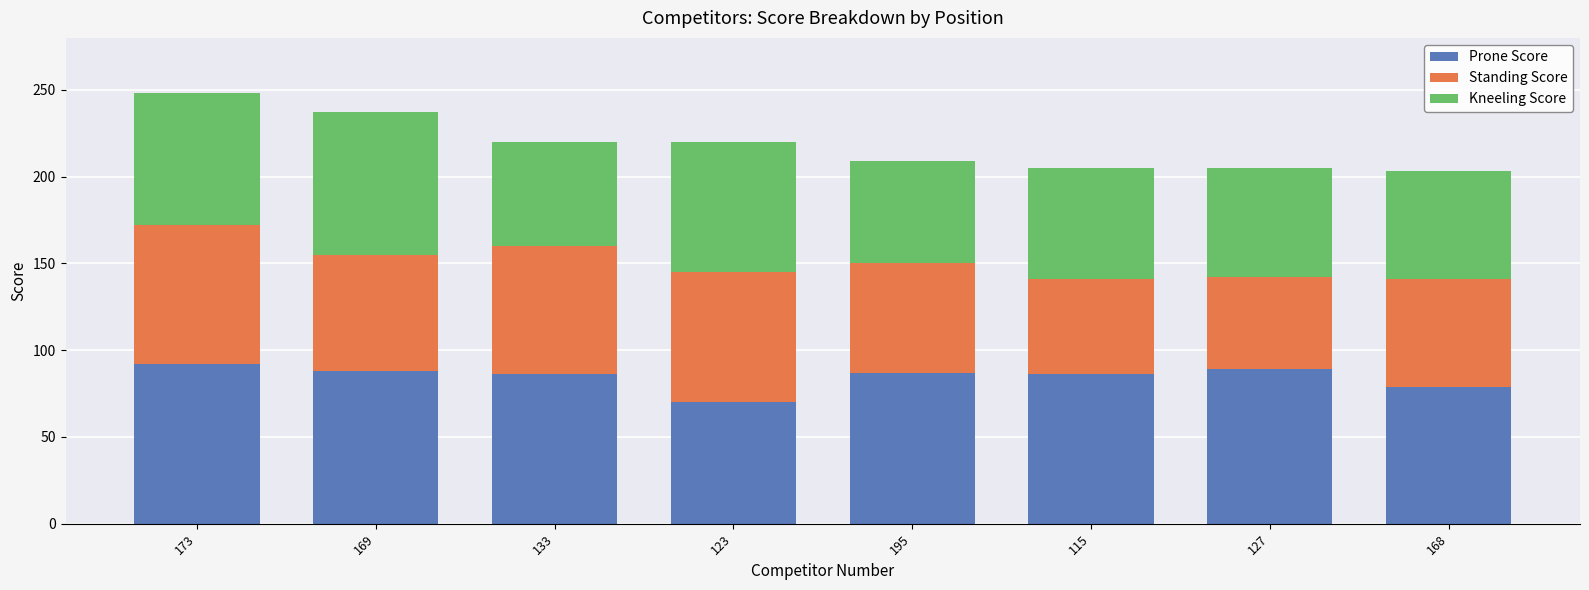

What is the total value across all series at 195?

209